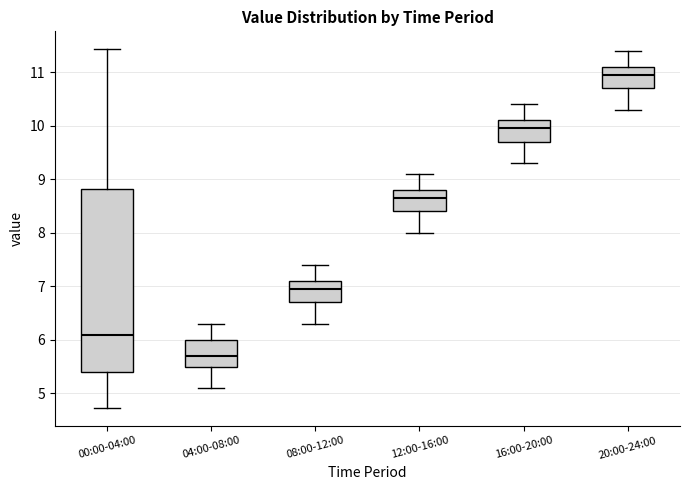

Comparing the boxes themselves (not the whiskers), which one is the tallest?

00:00-04:00